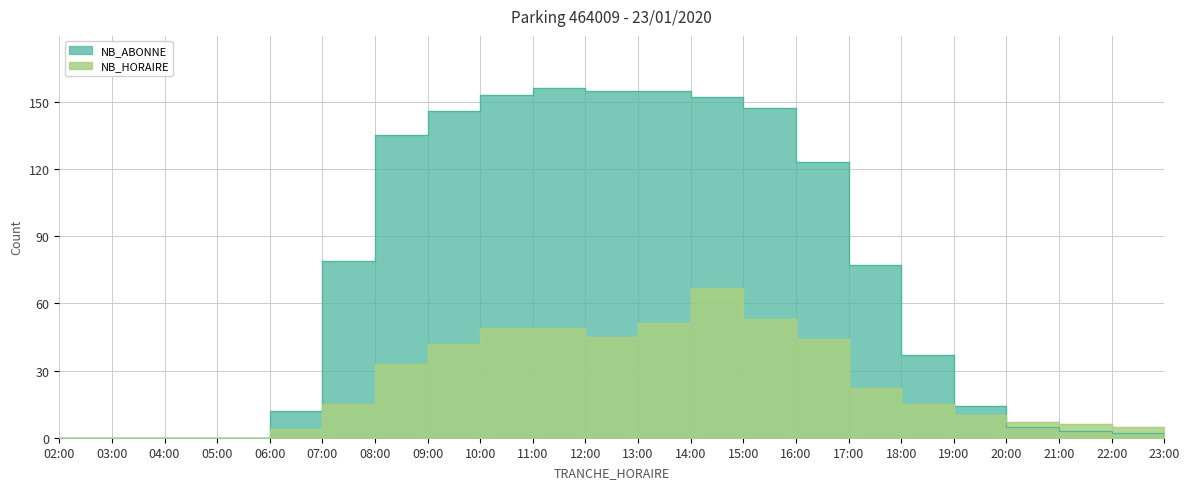

What is the difference between the second highest and minimum values in the NB_HORAIRE series?

53